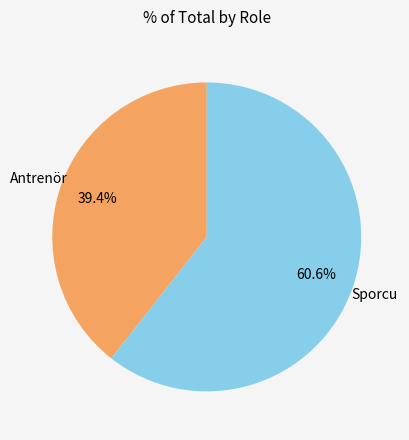

Is there any slice that represents more than half of the pie?

Yes